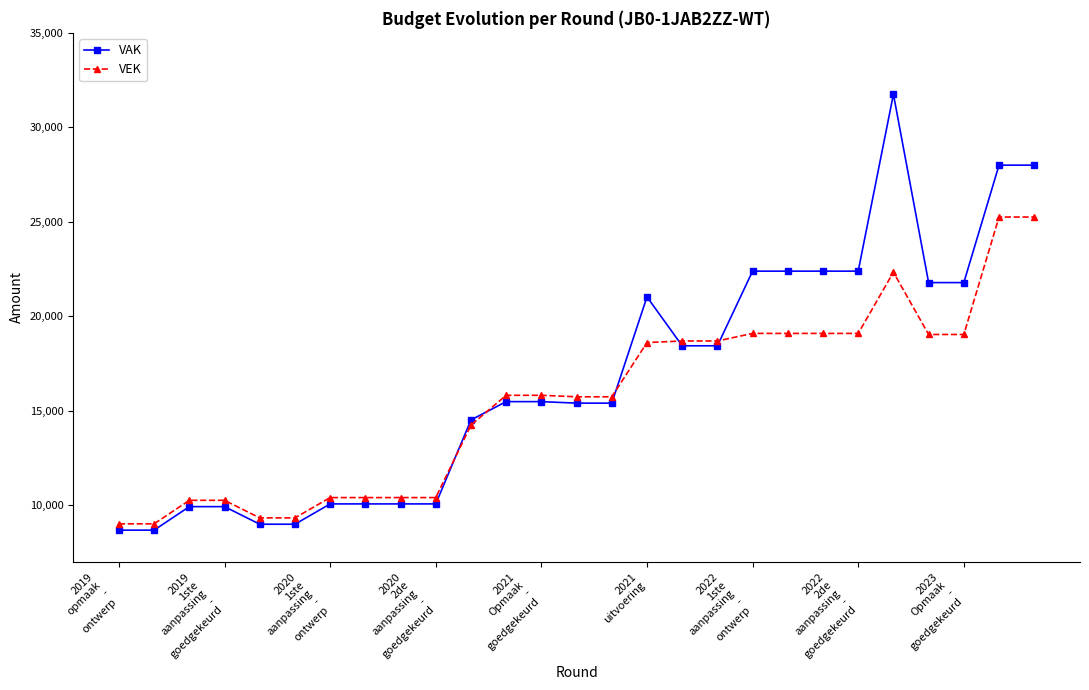

What is the difference between the maximum and minimum values in the VEK series?

16232